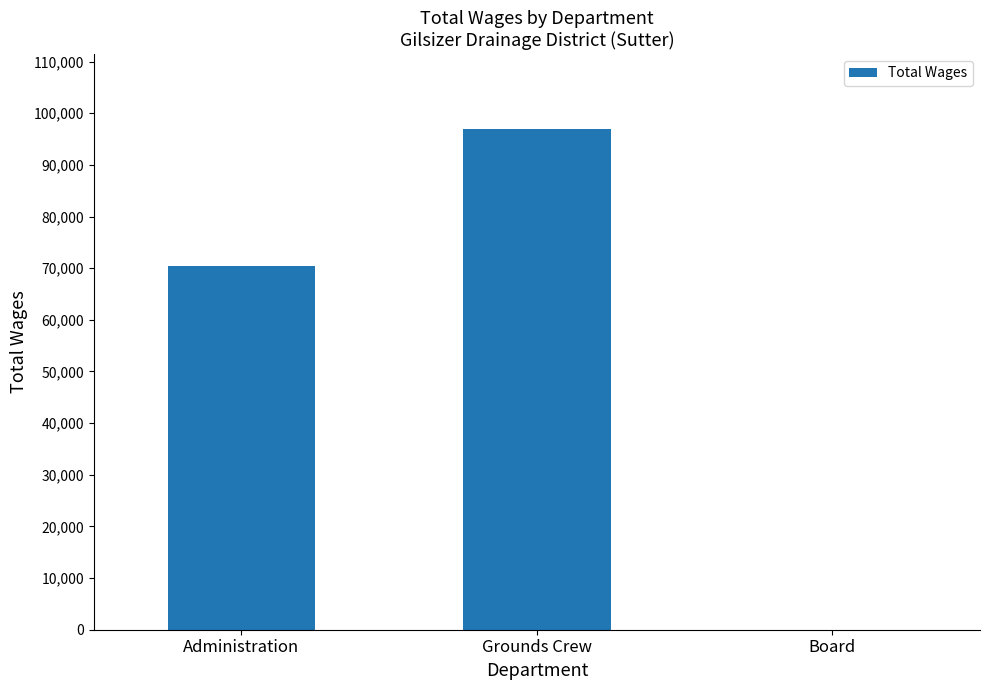

Reading left to right, transcribe all the data shown in this chart.

Administration=70523	Grounds Crew=96943	Board=0